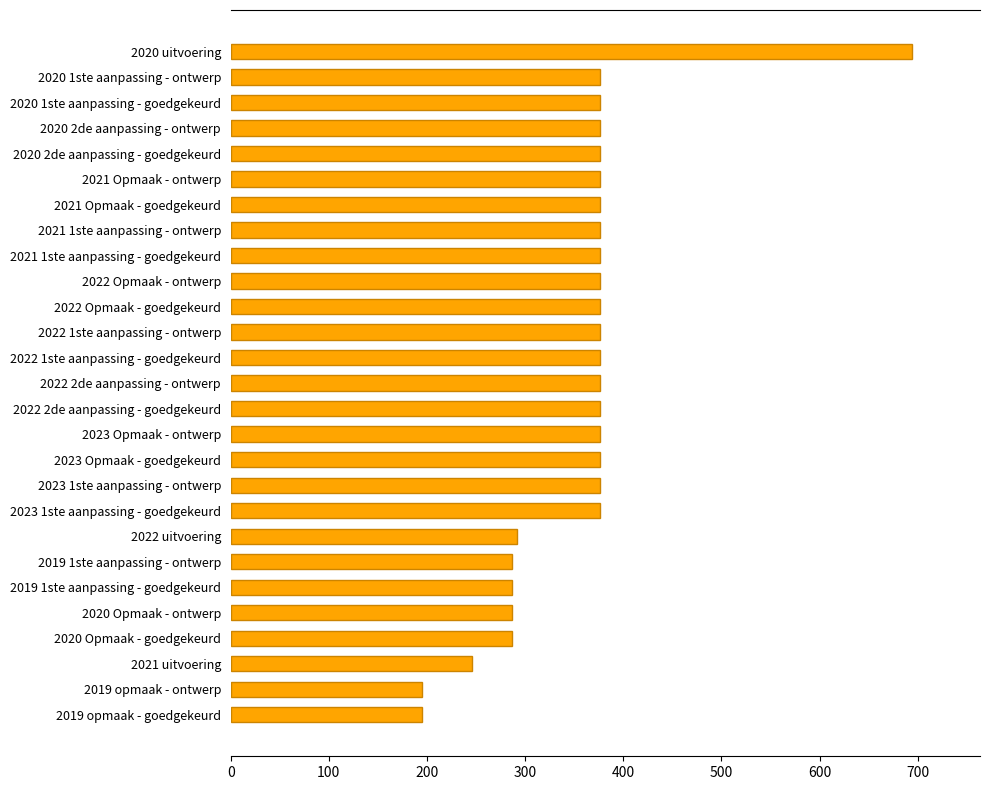

What is the difference between the values at 2022 Opmaak - goedgekeurd and 2020 Opmaak - goedgekeurd?

89